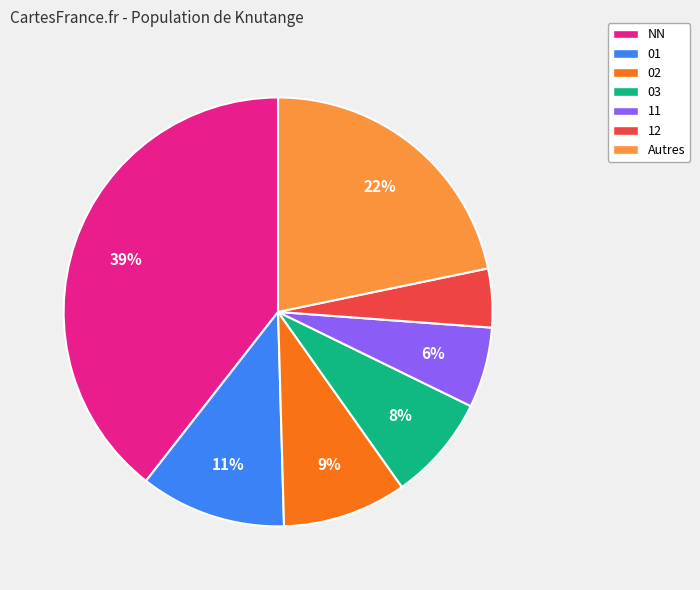

To the nearest percent, what is the average slice percentage?

14%